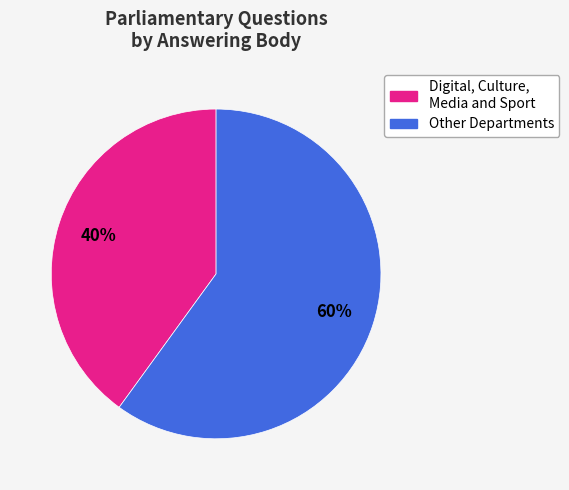

Is there any slice that represents more than half of the pie?

Yes